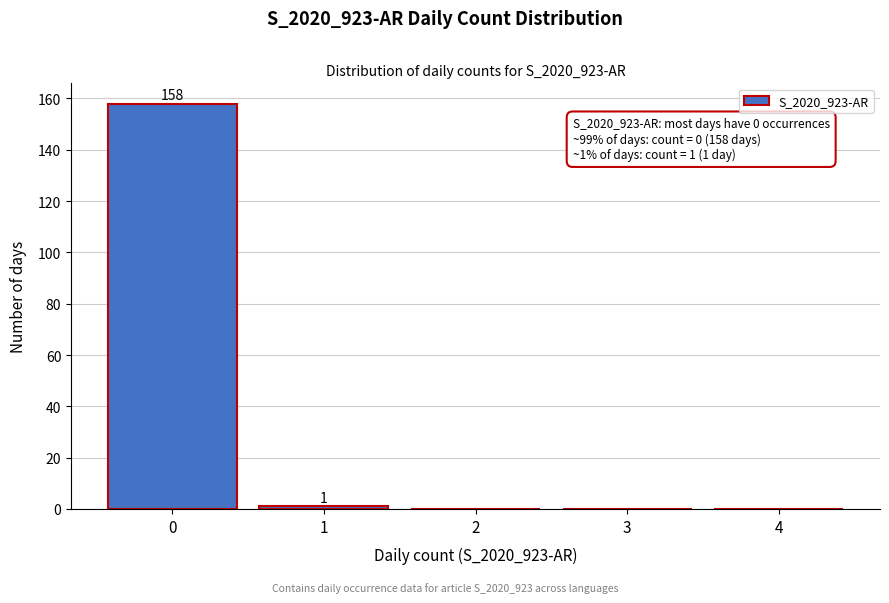

Reading left to right, transcribe all the data shown in this chart.

0=158	1=1	2=0	3=0	4=0